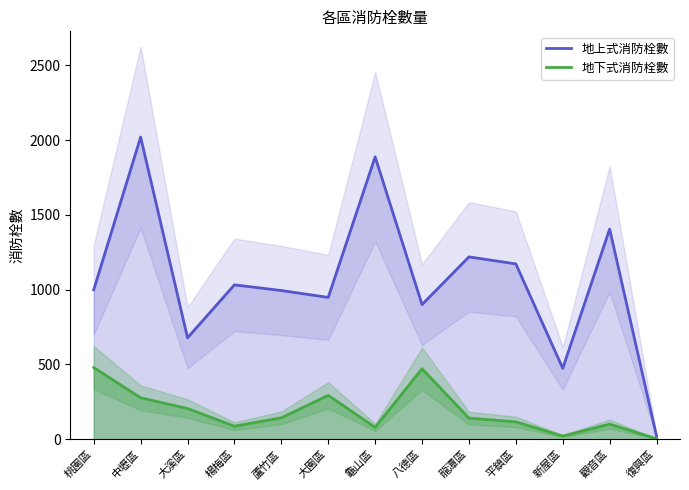

Which series has the largest total across all categories?

地上式消防栓數